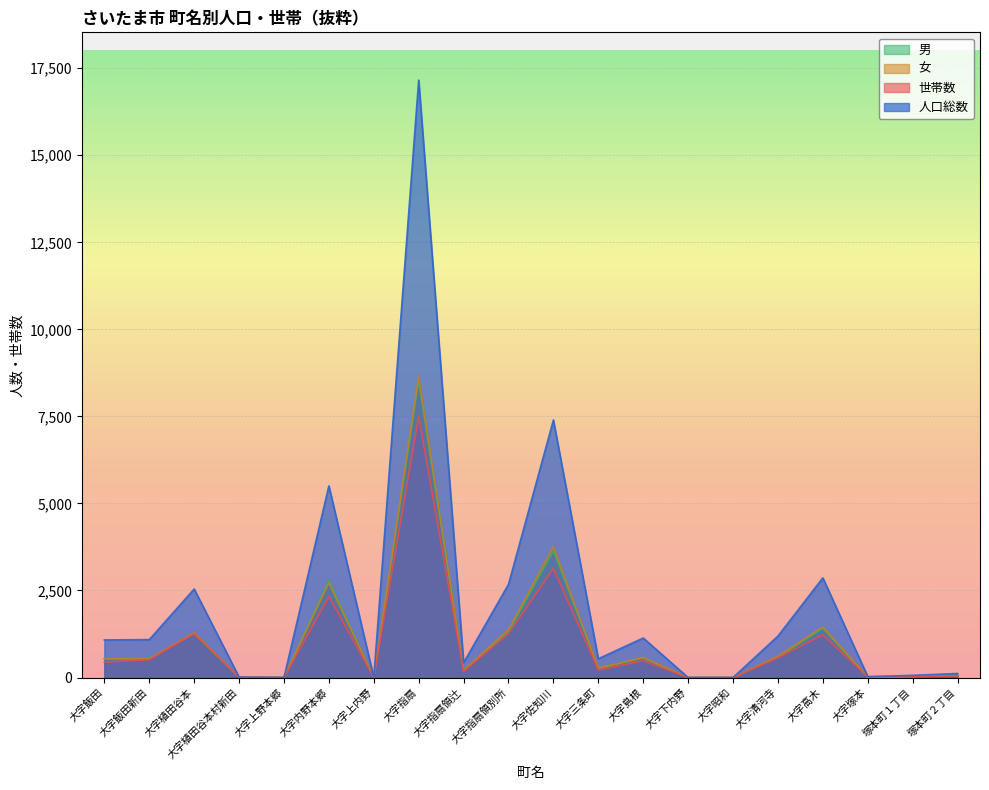

What is the total value across all series at 大字指扇領別所?

6620